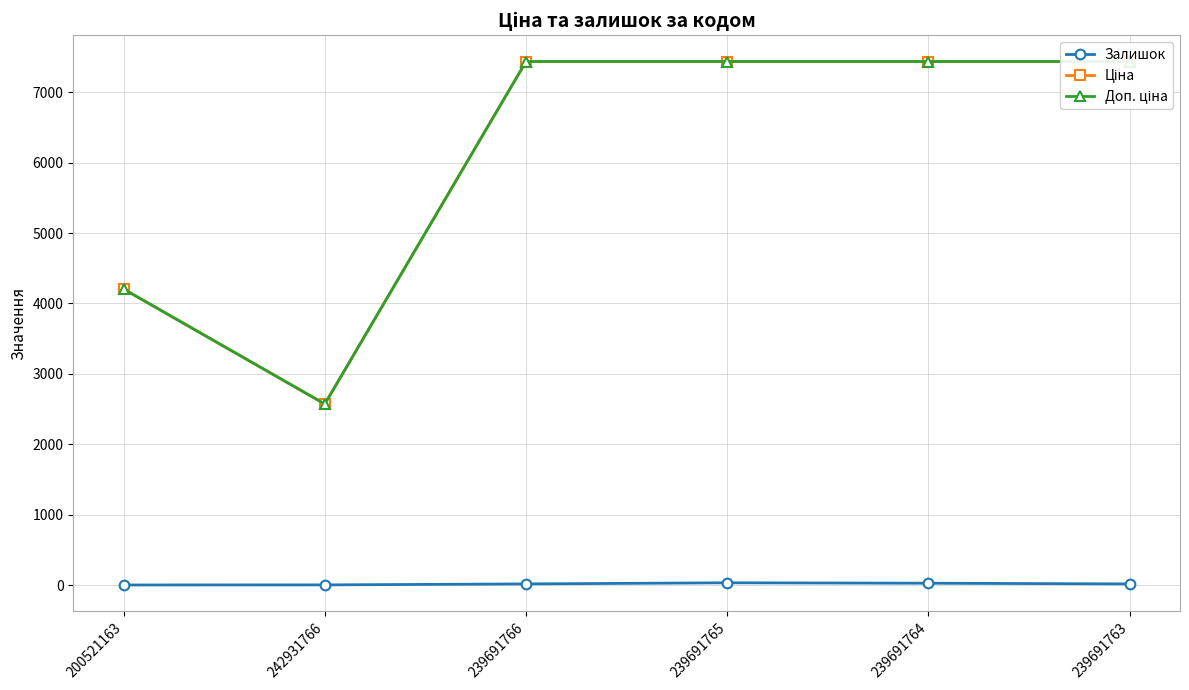

What is the difference between the Залишок values at 200521163 and 239691766?

15